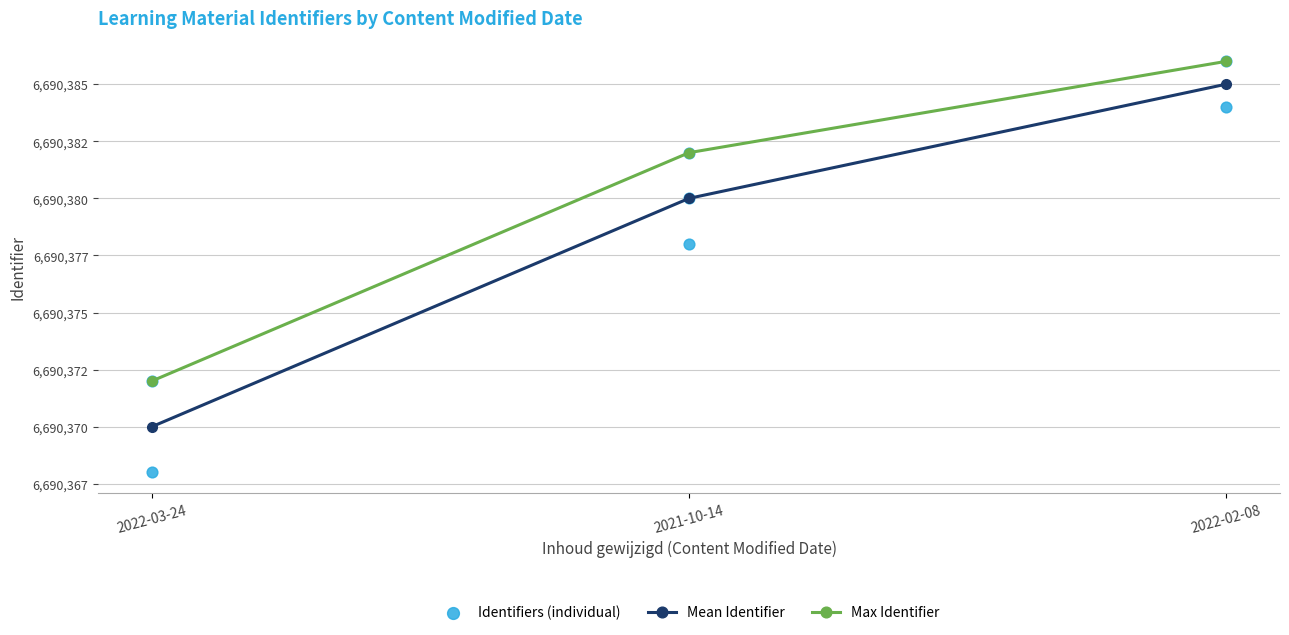

Approximately how many times larger is the value at 2022-03-24 compared to 2021-10-14?

1.0